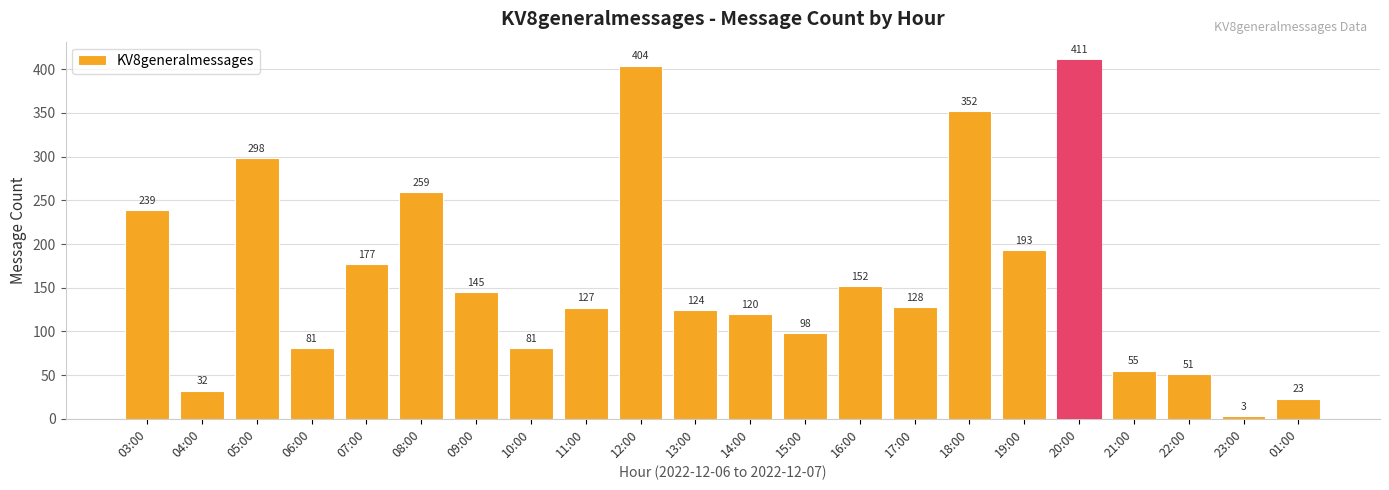

Does the chart contain stacked bars?

No